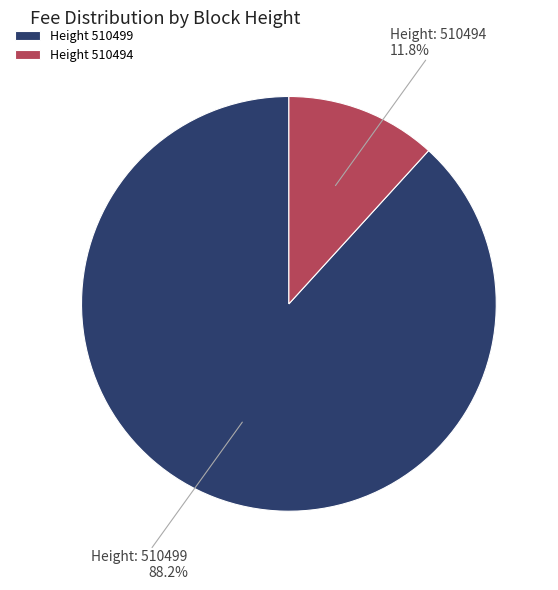

What portion of the pie excludes Height 510494?

88.2%